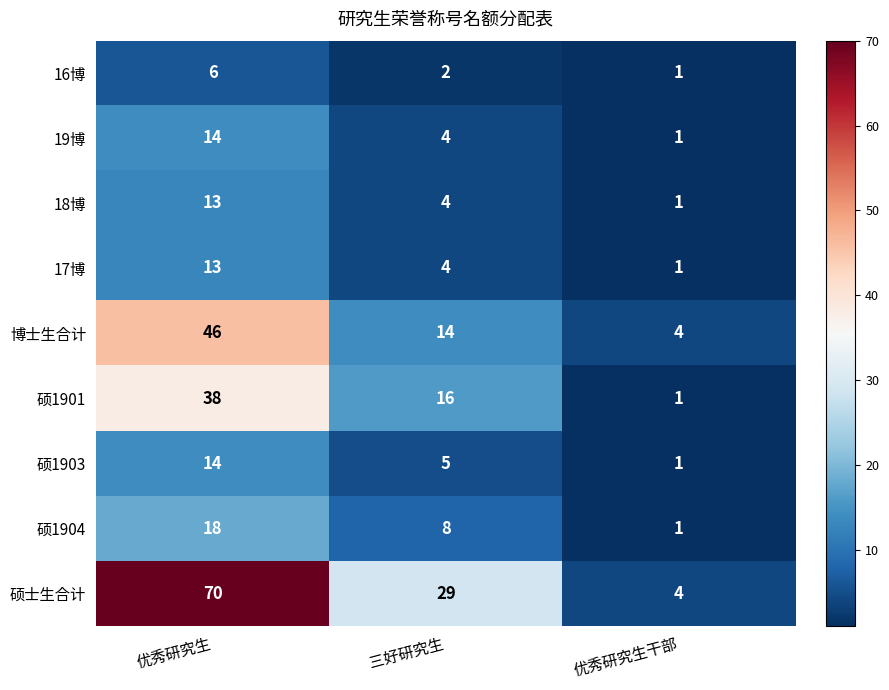

What is the total value across all series at 优秀研究生干部?

15